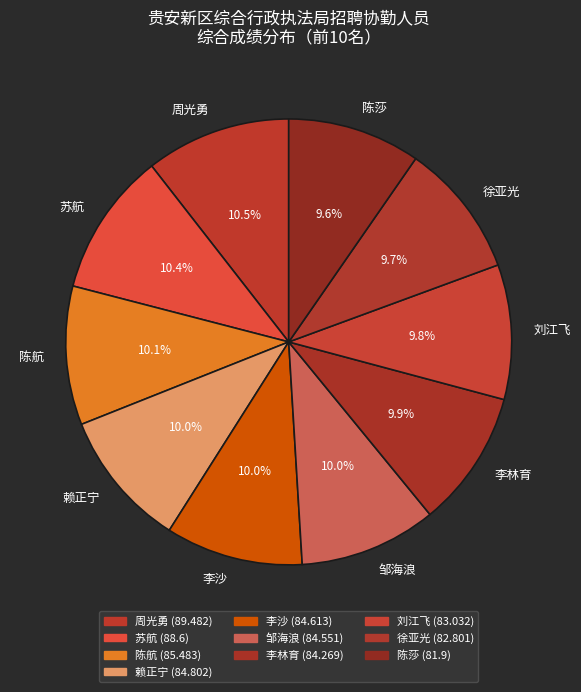

Count the number of slices in the pie.

10